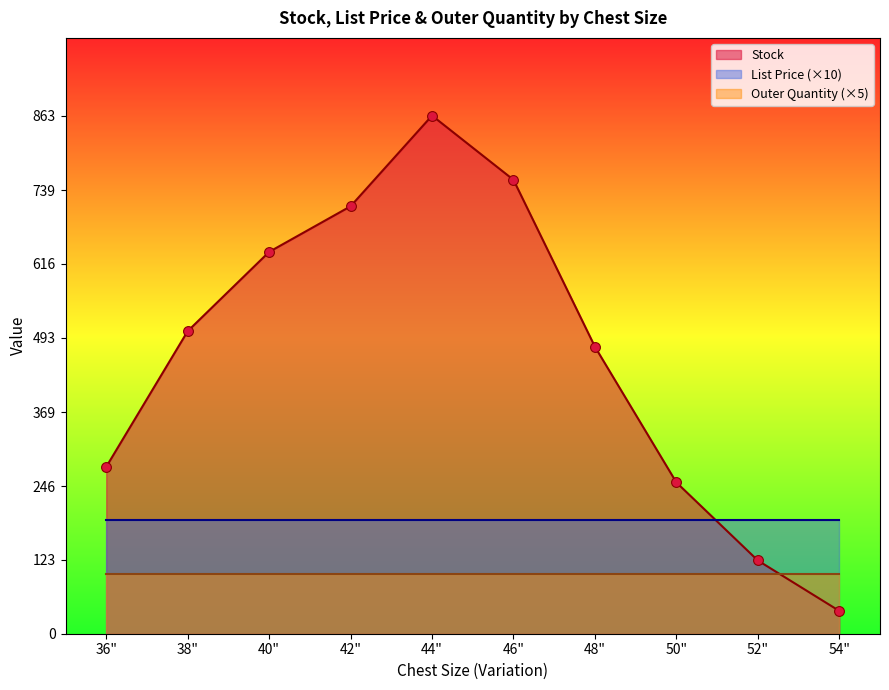

Which series has the widest spread of Y values?

Stock